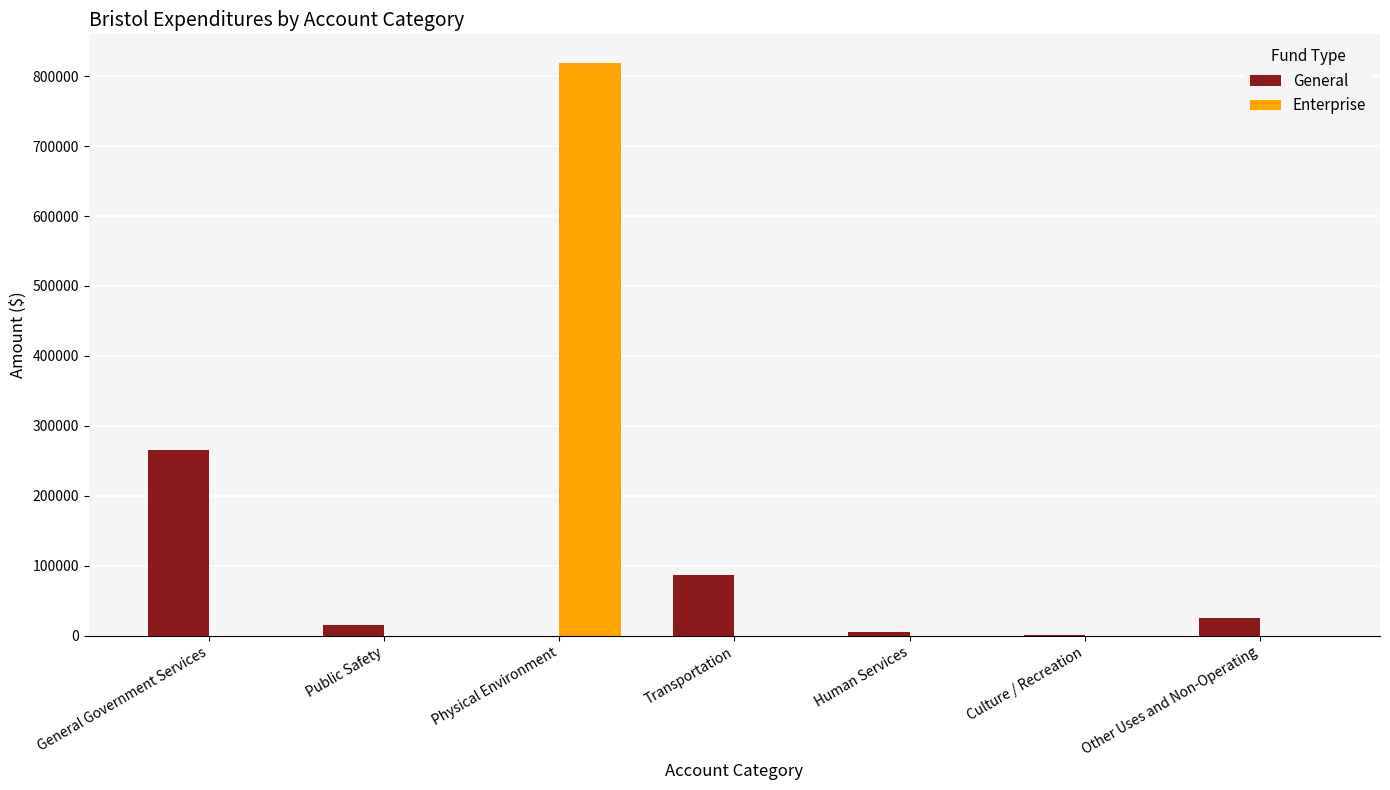

What is the maximum value for Enterprise?

818612